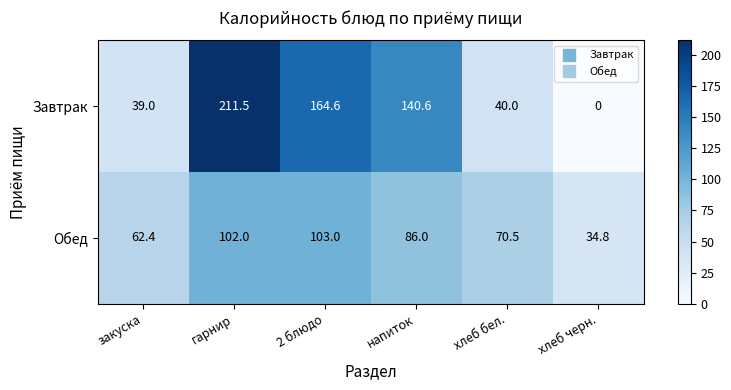

At how many categories does at least one series exceed 136?

3